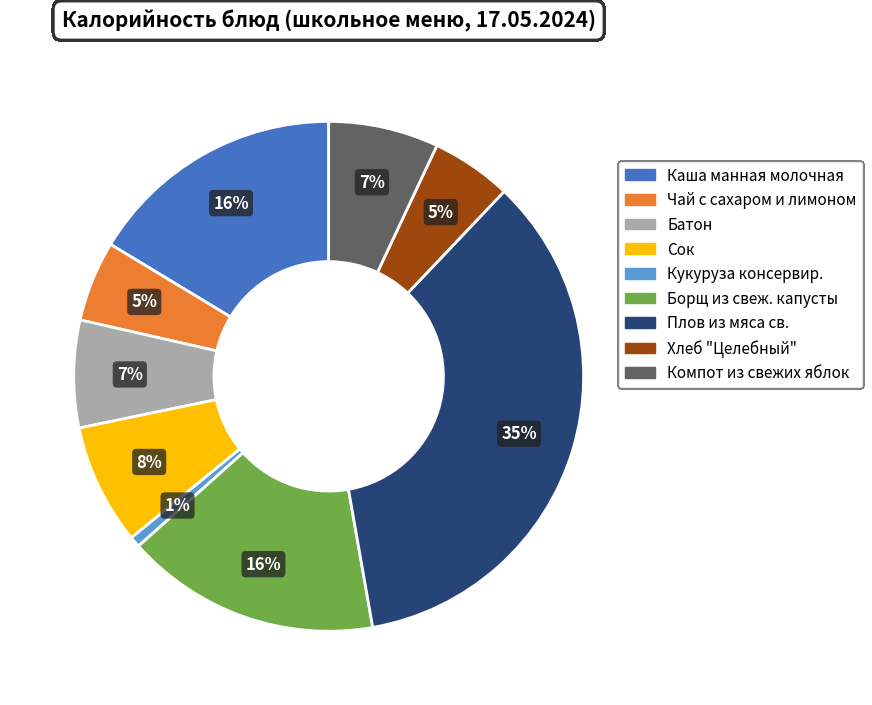

Combined, do Батон and Хлеб "Целебный" account for over 50%?

No